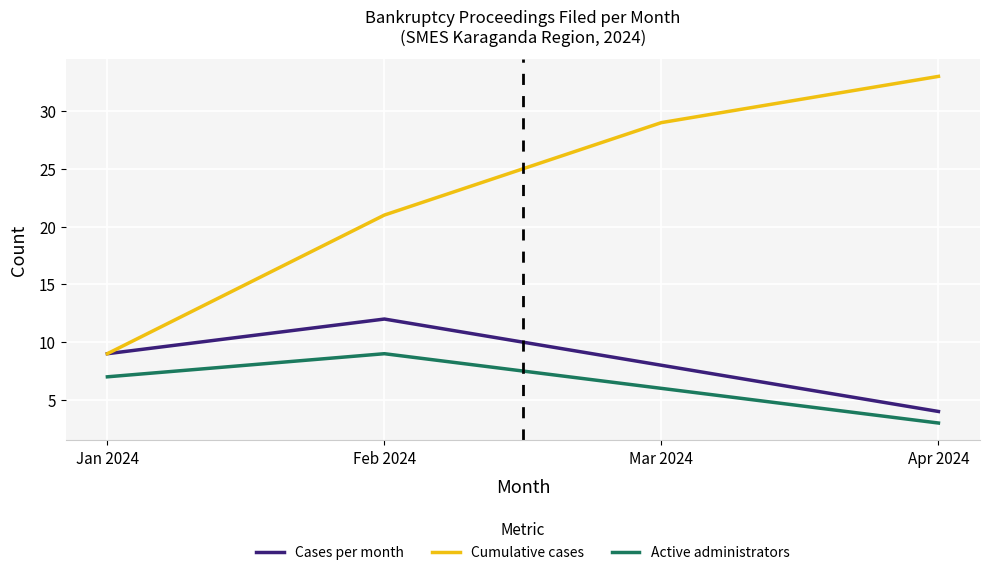

Between Jan 2024 and Apr 2024, which series saw the biggest shift?

Cumulative cases